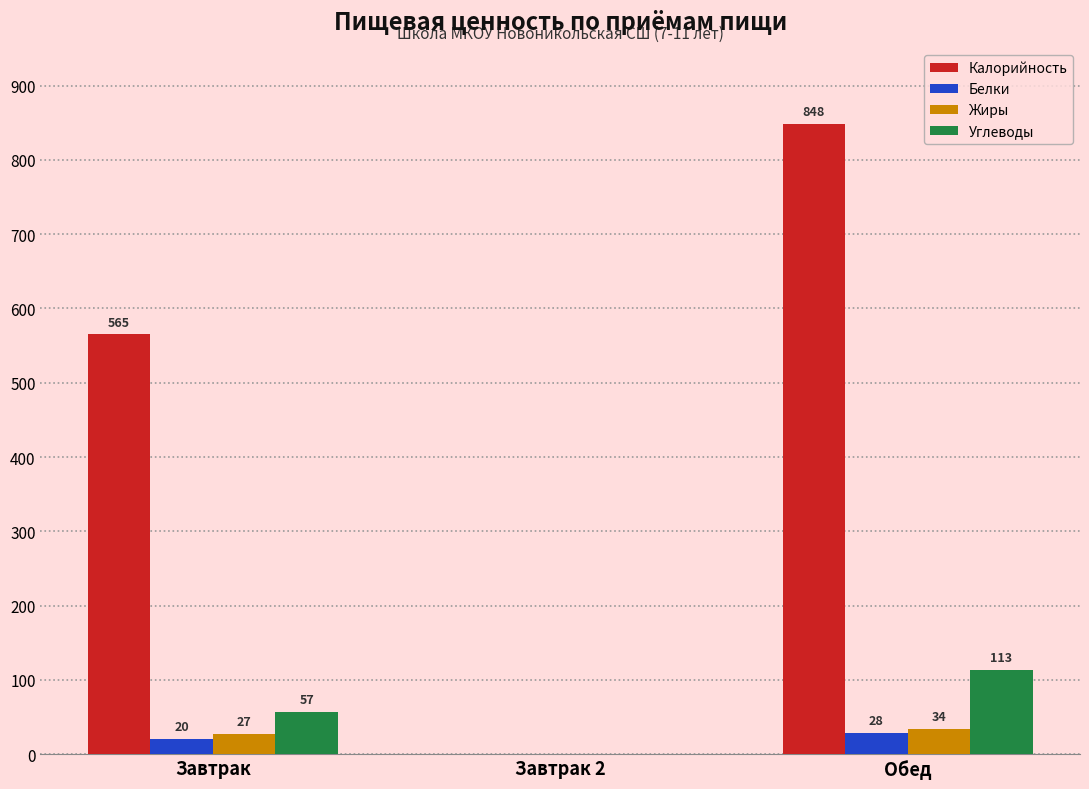

What is the difference between the Калорийность values at Обед and Завтрак 2?

848